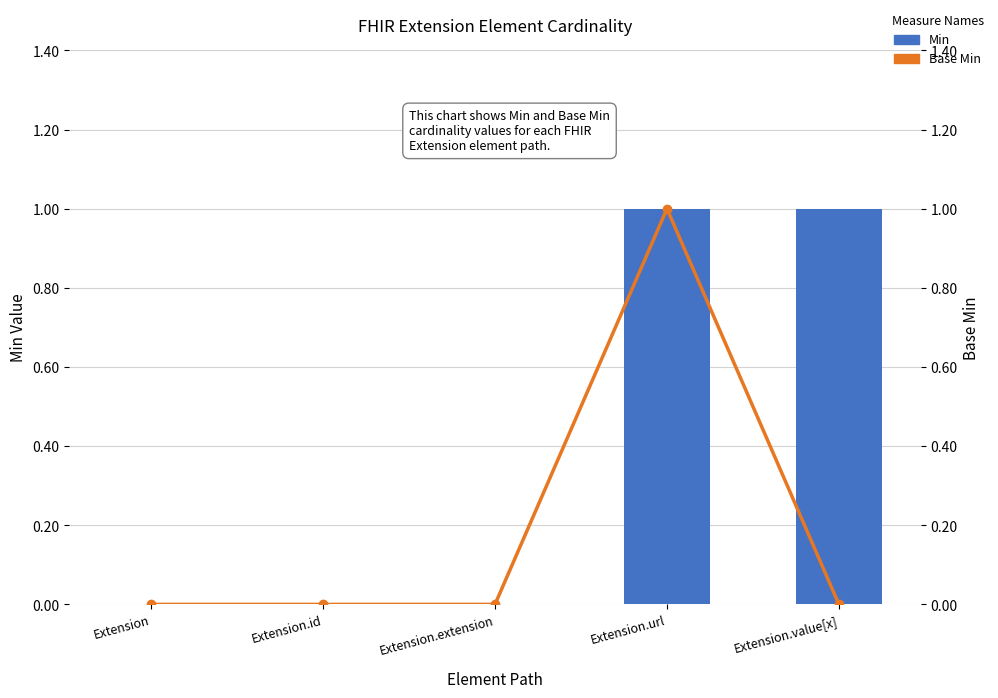

Count the number of data series in this chart.

2